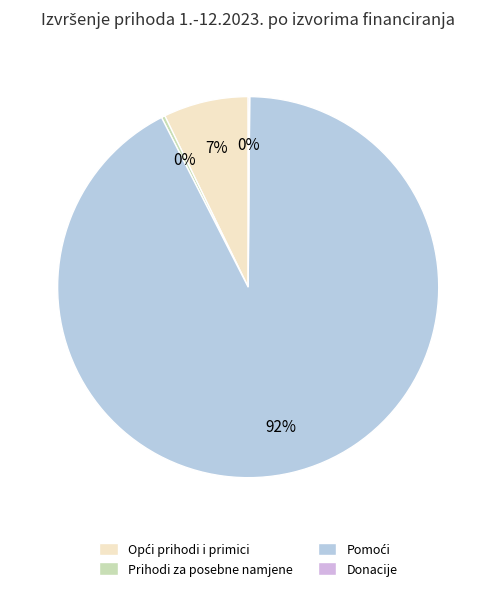

Combined, what portion of the pie is Pomoći and Donacije?

92.5%